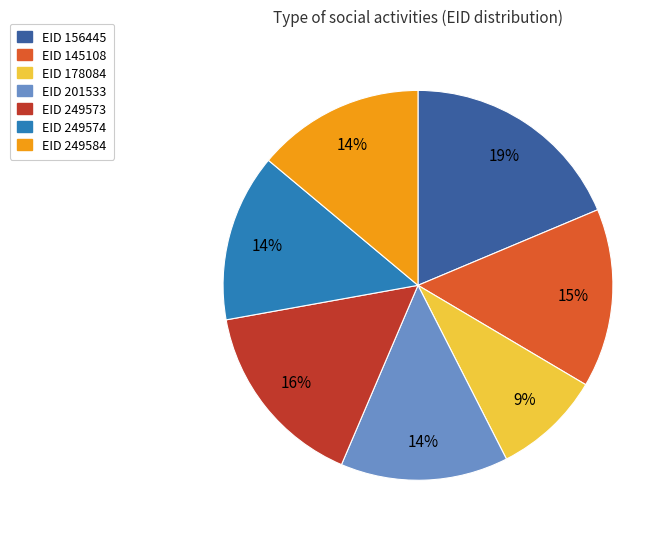

Does any single category account for the majority?

No